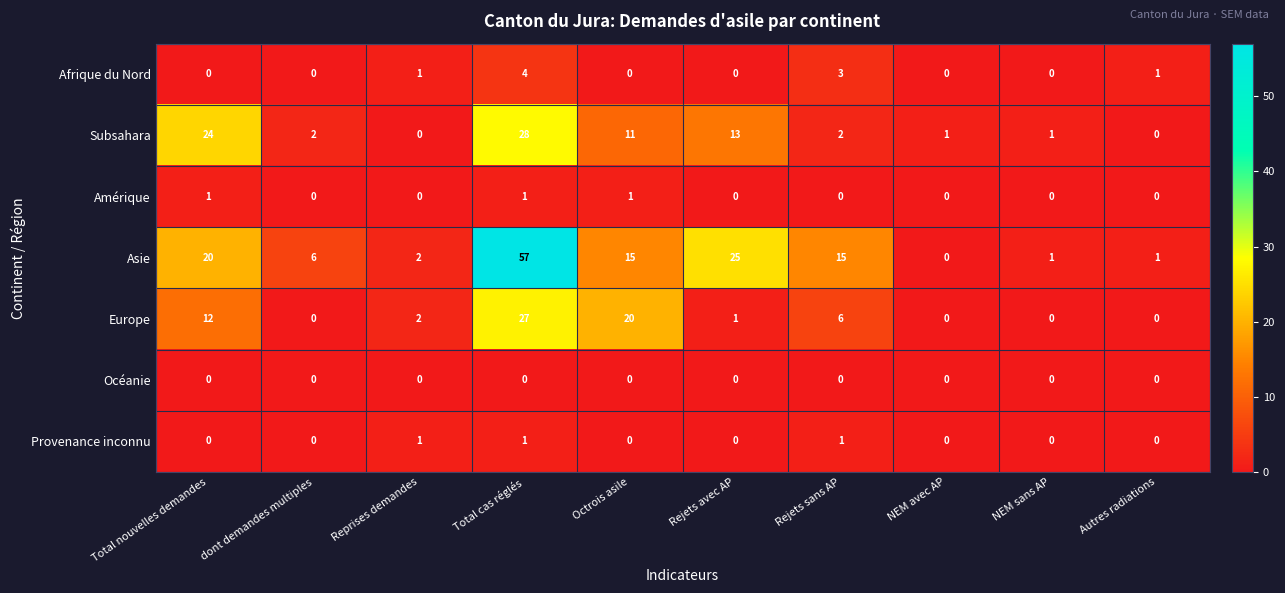

Which series has the largest range (max minus min)?

Asie